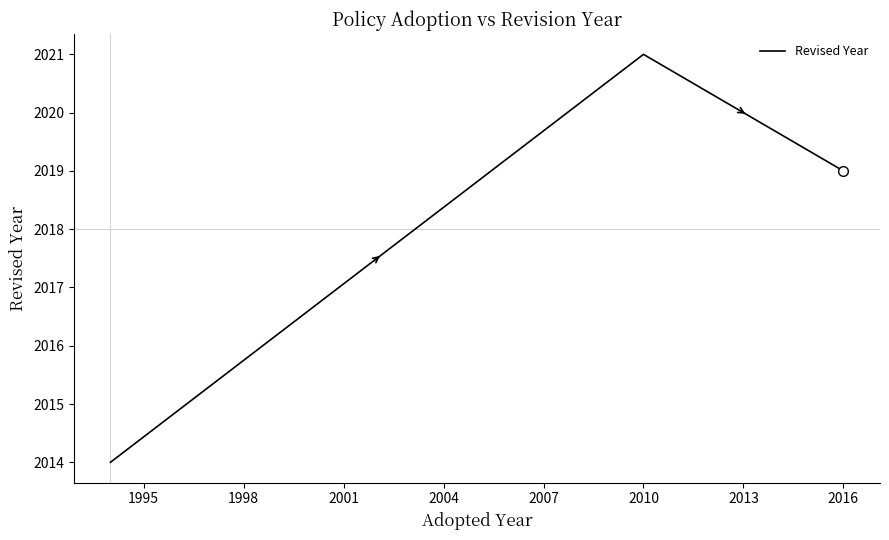

What is the smallest value displayed?

2014